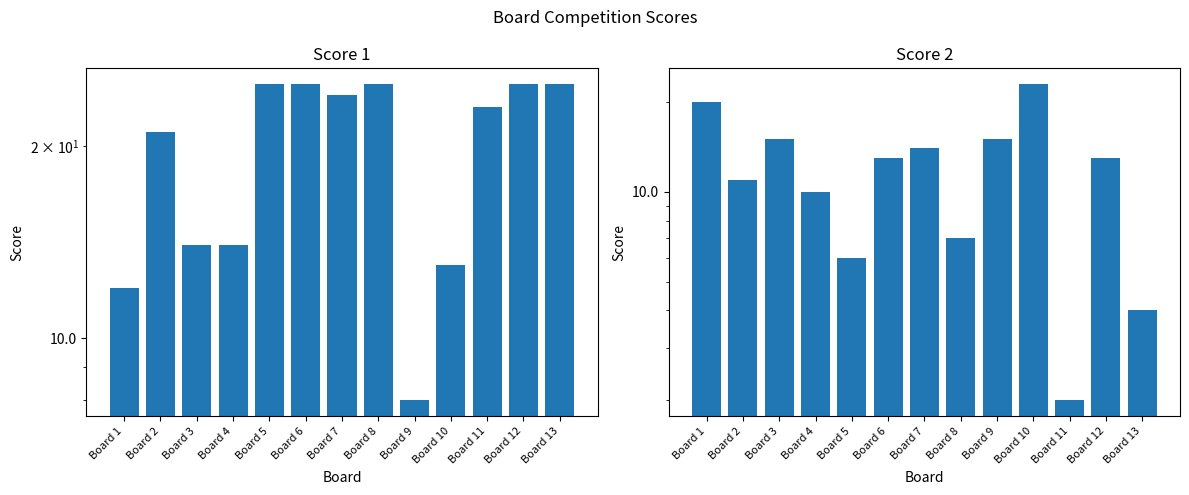

The value of Score 2 at Board 9 is 4. True or false?

False